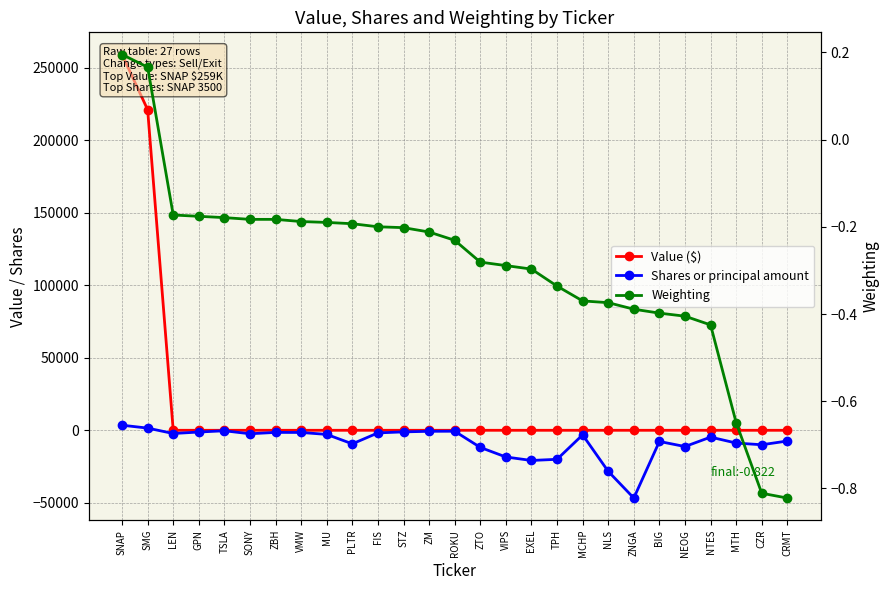

Reading left to right, extract all data points from this chart.

Value ($): SNAP=259000.0	SMG=221000.0	LEN=0.0	GPN=0.0	TSLA=0.0	SONY=0.0	ZBH=0.0	VMW=0.0	MU=0.0	PLTR=0.0	FIS=0.0	STZ=0.0	ZM=0.0	ROKU=0.0	ZTO=0.0	VIPS=0.0	EXEL=0.0	TPH=0.0	MCHP=0.0	NLS=0.0	ZNGA=0.0	BIG=0.0	NEOG=0.0	NTES=0.0	MTH=0.0	CZR=0.0	CRMT=0.0
Shares or principal amount: SNAP=3500.0	SMG=1510.0	LEN=-2220.0	GPN=-1200.0	TSLA=-335.0	SONY=-2400.0	ZBH=-1450.0	VMW=-1500.0	MU=-2845.0	PLTR=-9350.0	FIS=-1800.0	STZ=-1100.0	ZM=-700.0	ROKU=-640.0	ZTO=-11800.0	VIPS=-18400.0	EXEL=-20800.0	TPH=-20000.0	MCHP=-3150.0	NLS=-28300.0	ZNGA=-46700.0	BIG=-7700.0	NEOG=-11200.0	NTES=-4700.0	MTH=-8800.0	CZR=-9970.0	CRMT=-7400.0
Weighting: SNAP=0.2	SMG=0.2	LEN=-0.2	GPN=-0.2	TSLA=-0.2	SONY=-0.2	ZBH=-0.2	VMW=-0.2	MU=-0.2	PLTR=-0.2	FIS=-0.2	STZ=-0.2	ZM=-0.2	ROKU=-0.2	ZTO=-0.3	VIPS=-0.3	EXEL=-0.3	TPH=-0.3	MCHP=-0.4	NLS=-0.4	ZNGA=-0.4	BIG=-0.4	NEOG=-0.4	NTES=-0.4	MTH=-0.6	CZR=-0.8	CRMT=-0.8